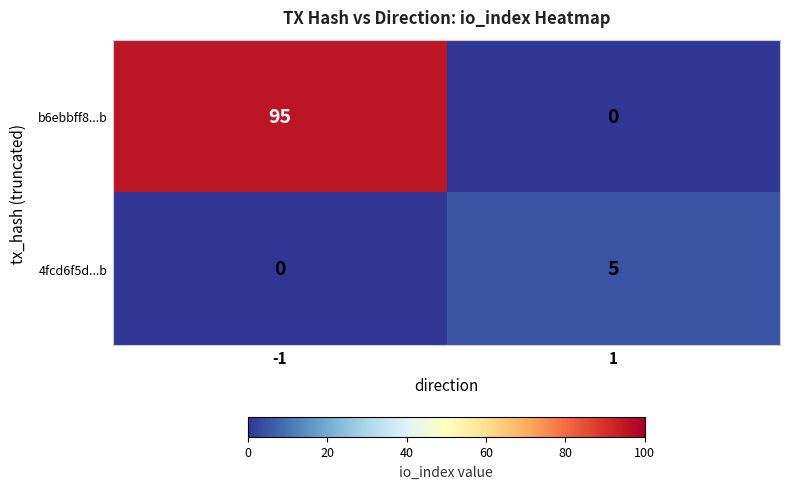

What is the maximum value shown in the chart?

95